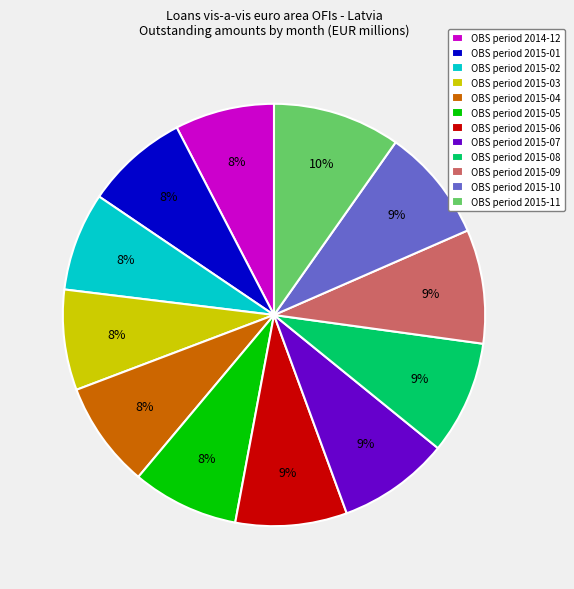

How many segments does this pie chart have?

12